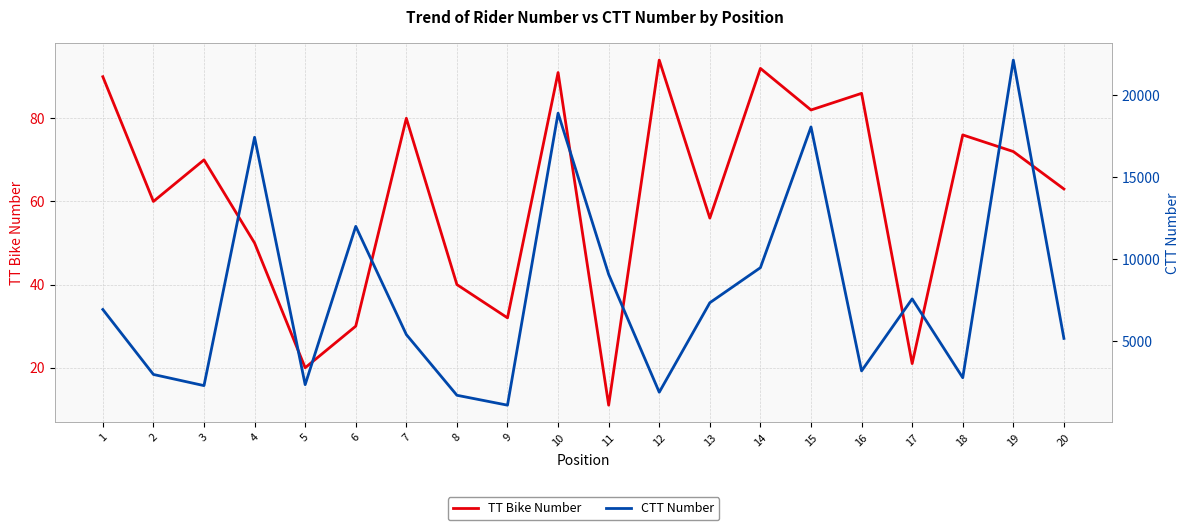

Reading right to left, what are all the values shown in this chart?

TT Bike Number: 63	72	76	21	86	82	92	56	94	11	91	32	40	80	30	20	50	70	60	90
CTT Number: 5150	22125	2751	7559	3167	18047	9464	7325	1866	9055	18887	1077	1681	5384	11984	2329	17417	2270	2950	6913